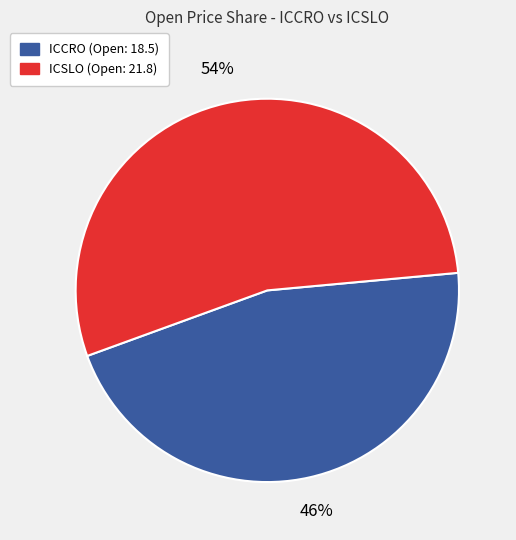

To the nearest percent, what percentage of the pie is ICCRO?

46%